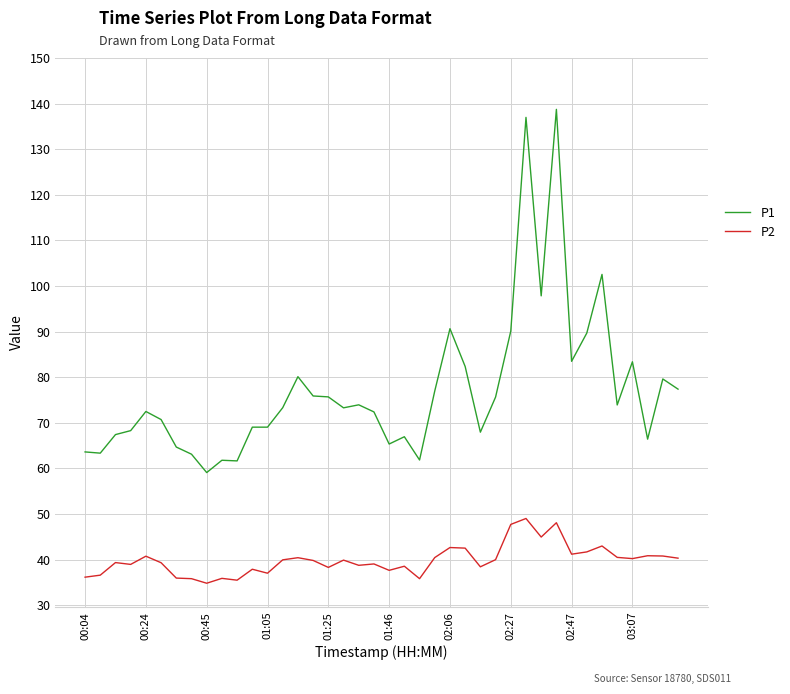

What is the minimum value for P2?

34.8